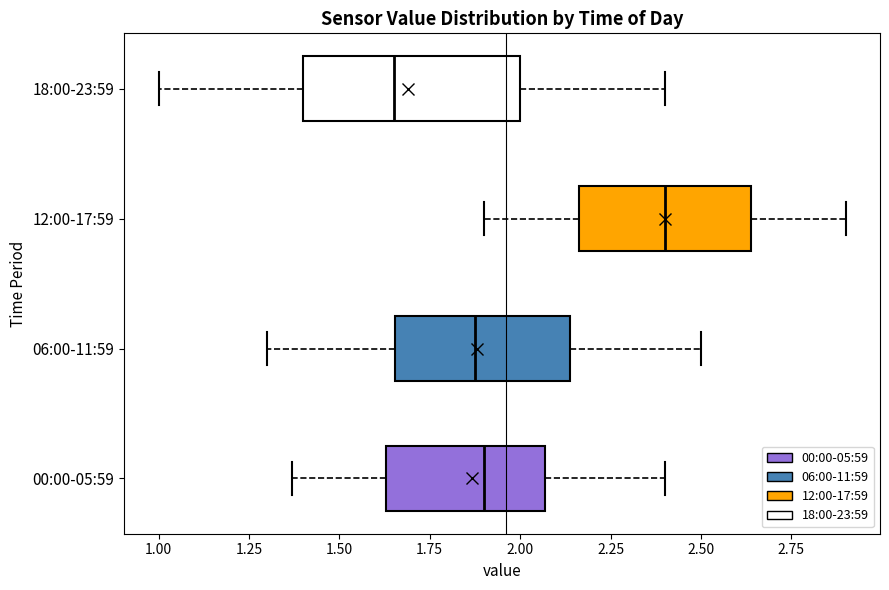

Comparing the boxes themselves (not the whiskers), which one is the widest?

18:00-23:59